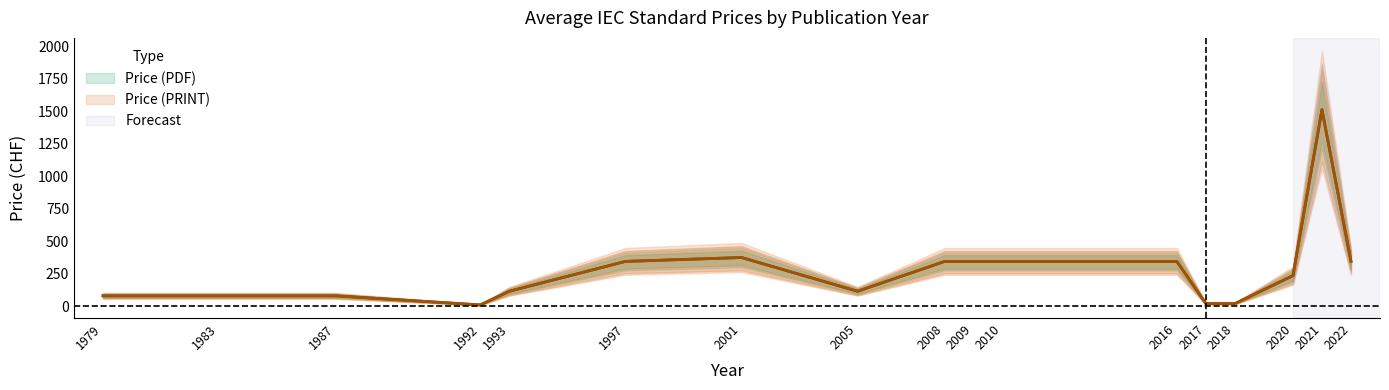

How many interior local peaks does the Price (PDF) series have?

2